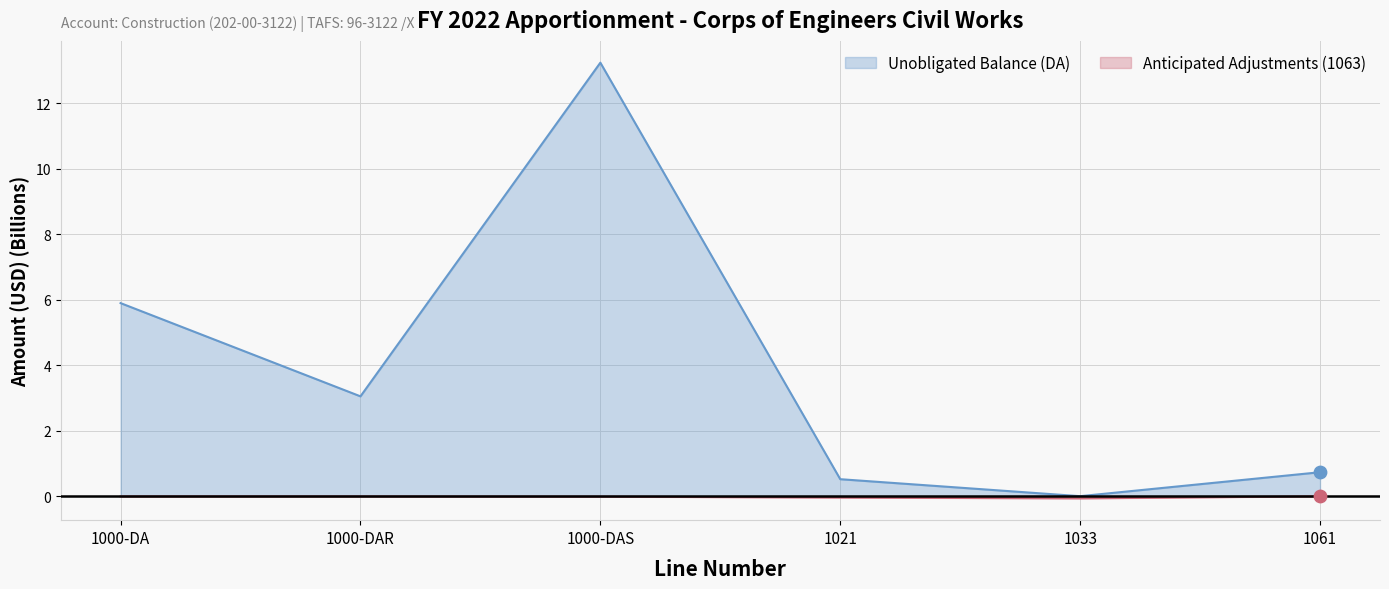

Is the value of Anticipated Adjustments (1063) at 1033 greater than the value of Unobligated Balance (DA) at 1000-DAS?

No